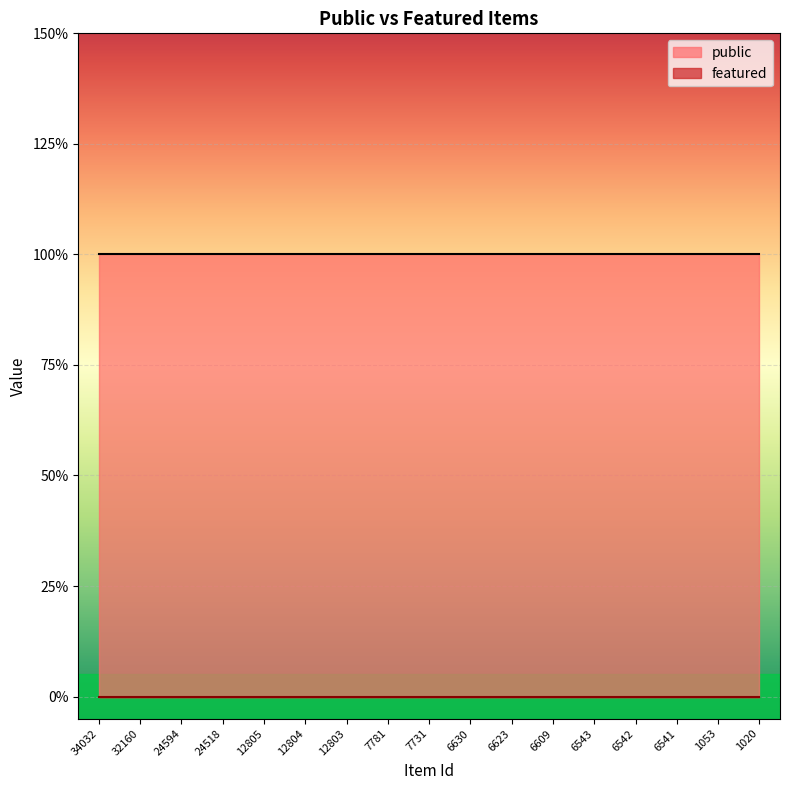

Is it true that public equals 2 at 6609?

False